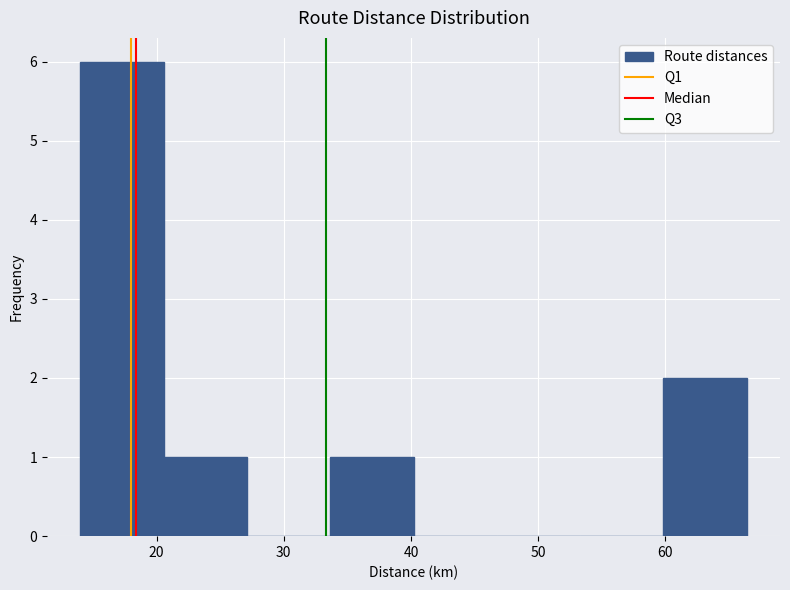

How tall is the bar that spans 34 to 40 on the x-axis? Neither the bar edges nor the heights are printed on the chart, so give them approximately, as read against the axes.

1